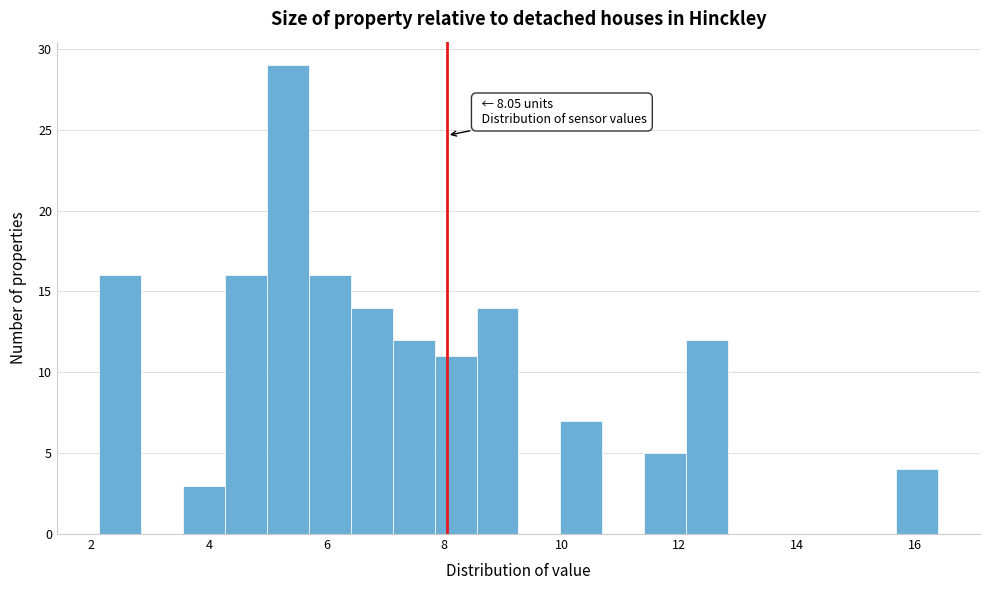

Read against the x-axis, roughly where is the centre of the tallest bar?

5.4